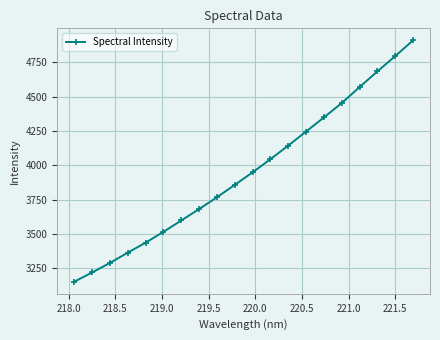

Reading right to left, list all the values displayed in this chart.

4910.9	4796.8	4685.1	4570.9	4454.7	4350.0	4247.2	4145.1	4045.8	3950.0	3858.8	3768.3	3682.6	3599.2	3516.5	3437.5	3365.0	3289.8	3220.5	3153.1